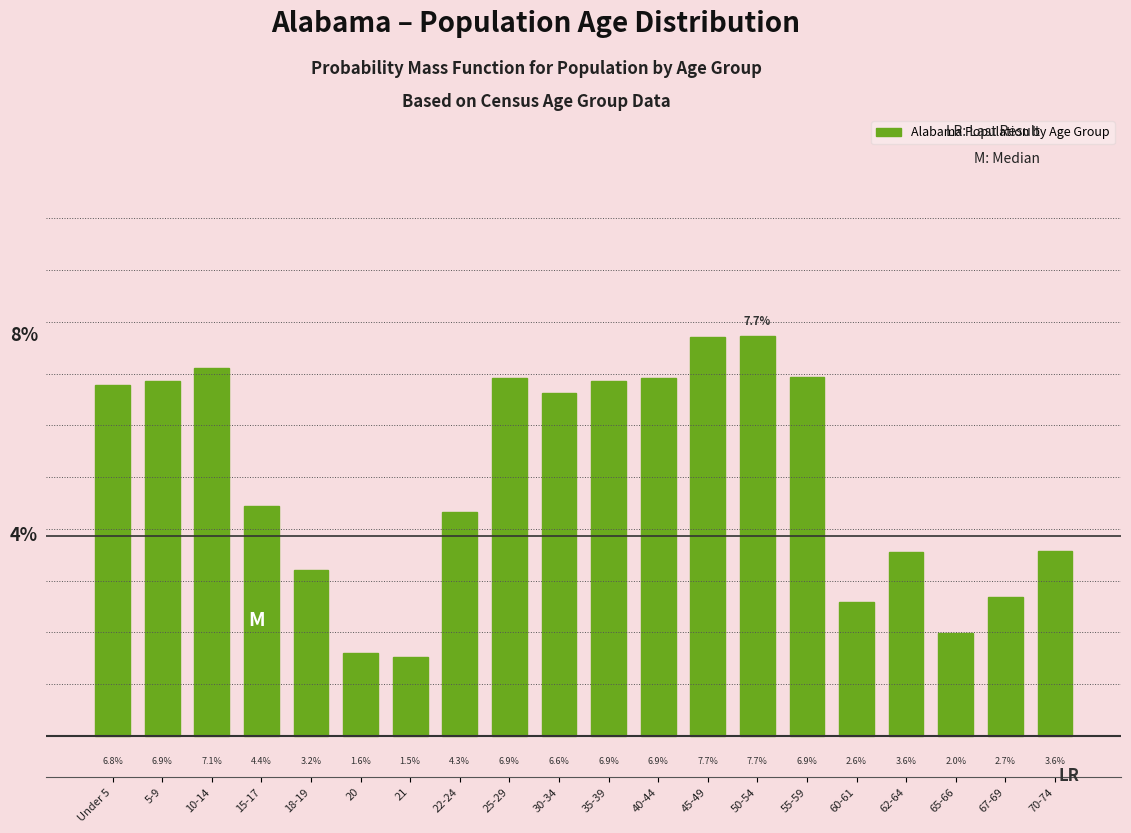

What is the label of the 20th bar from the right?

Under 5